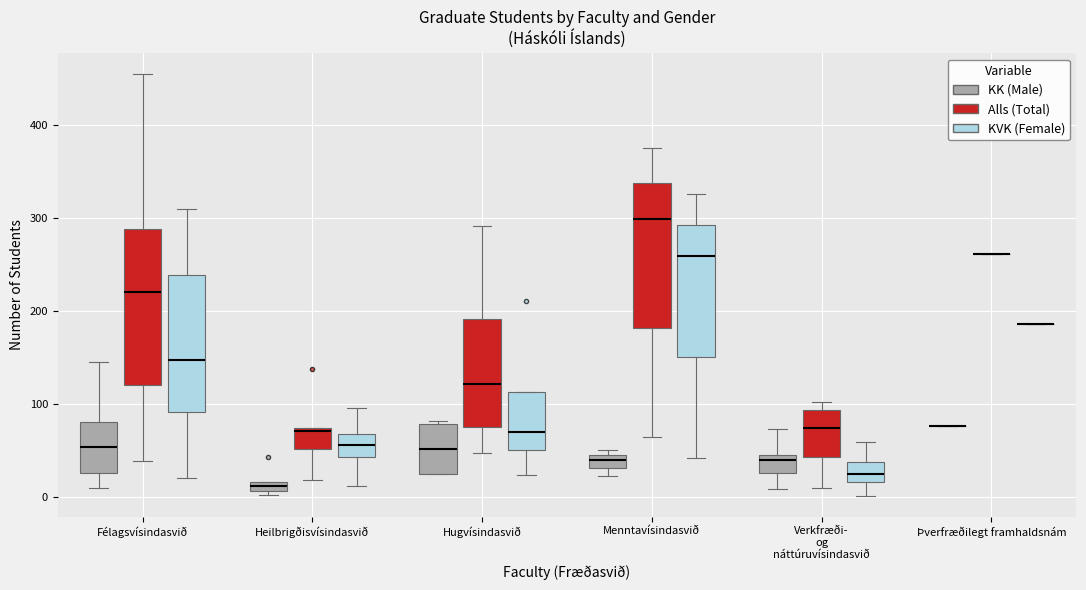

Which box is the tallest, from its lower edge to its upper edge?

Félagsvísindasvið (Alls (Total))